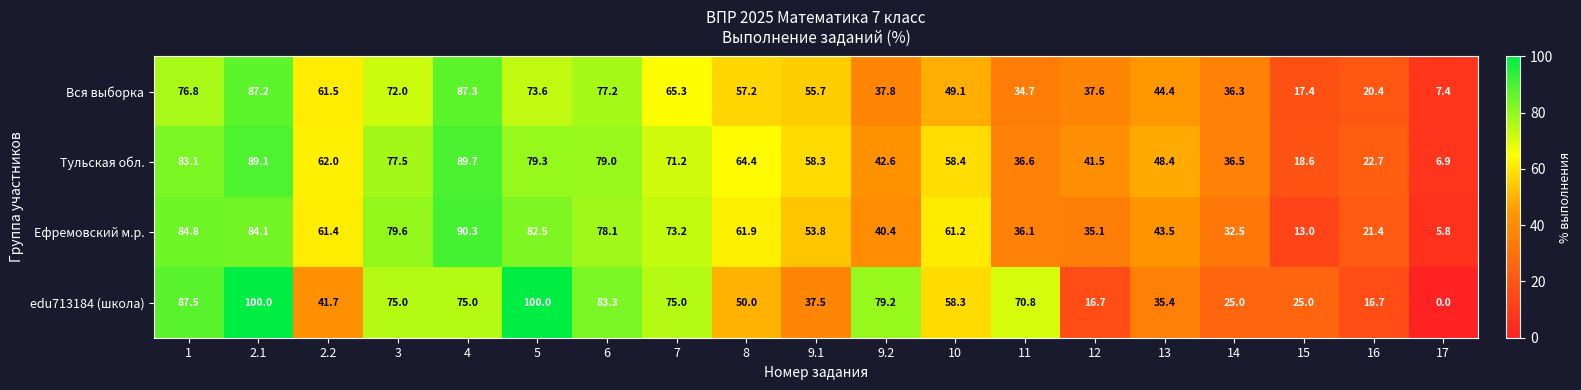

What value does the edu713184 (школа) series have at 4?

75.0